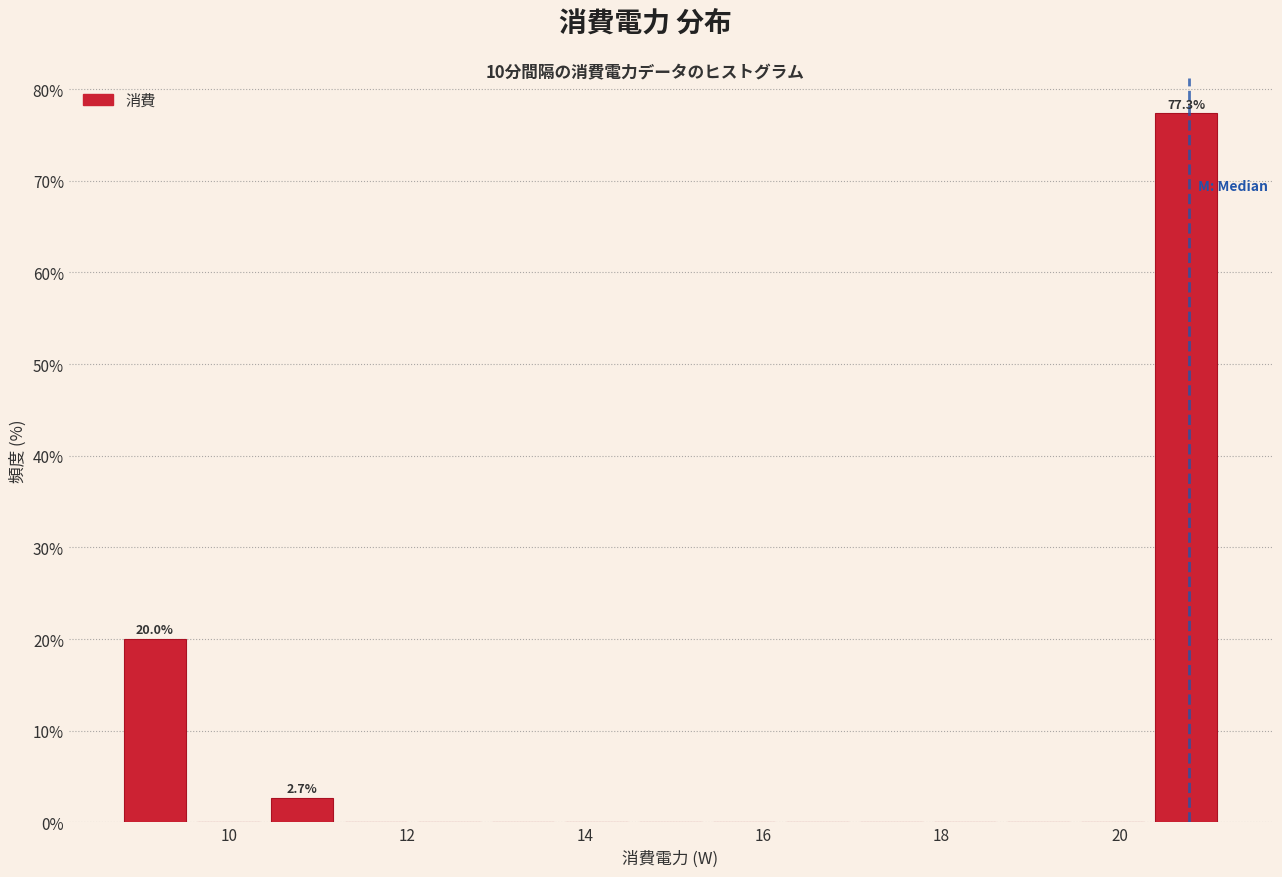

Over which range of the x-axis is the bar tallest?

20.4 to 21.2